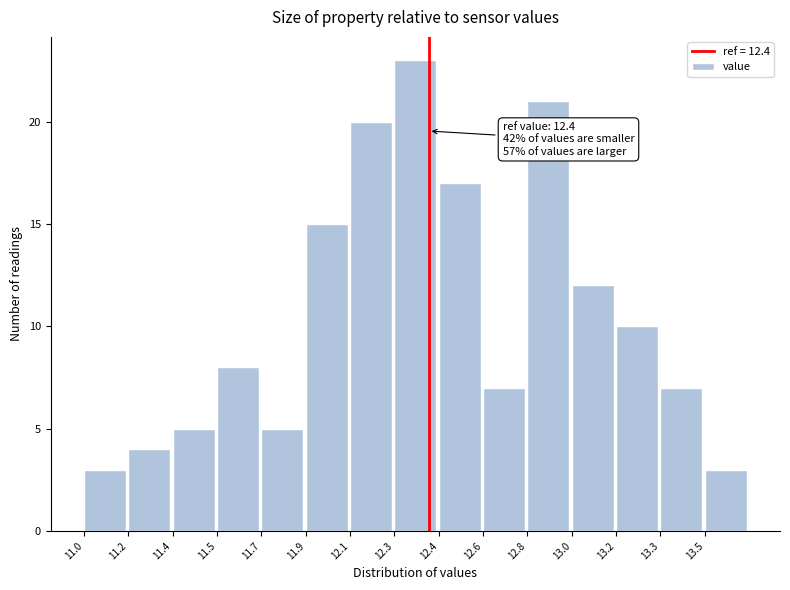

Reading right to left, what are all the values shown in this chart?

13.5=3	13.3=7	13.2=10	13.0=12	12.8=21	12.6=7	12.4=17	12.3=23	12.1=20	11.9=15	11.7=5	11.5=8	11.4=5	11.2=4	11.0=3